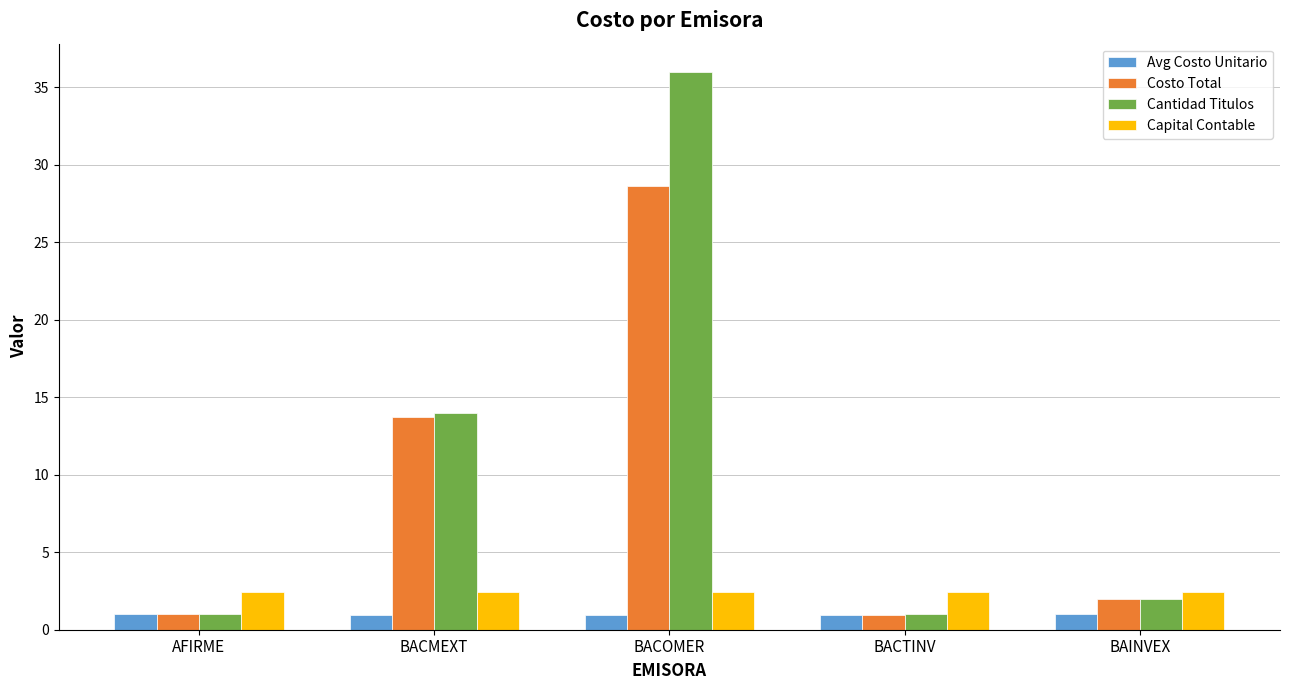

Is it true that Avg Costo Unitario equals 0.9 at BACTINV?

True